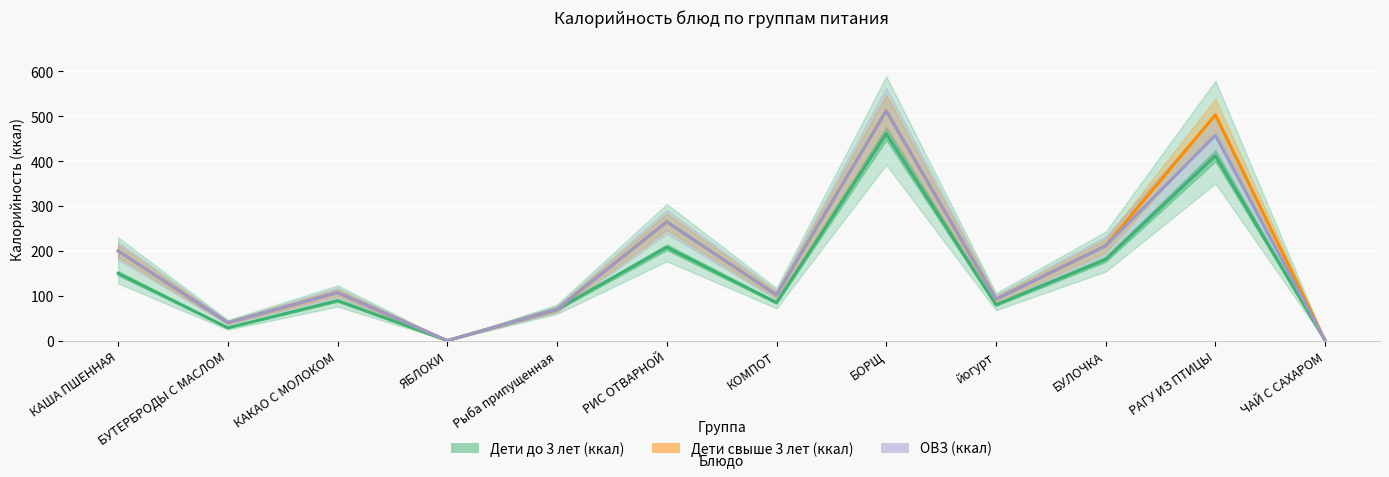

Which series changed the most between КАКАО С МОЛОКОМ and РАГУ ИЗ ПТИЦЫ?

Дети свыше 3 лет (ккал)